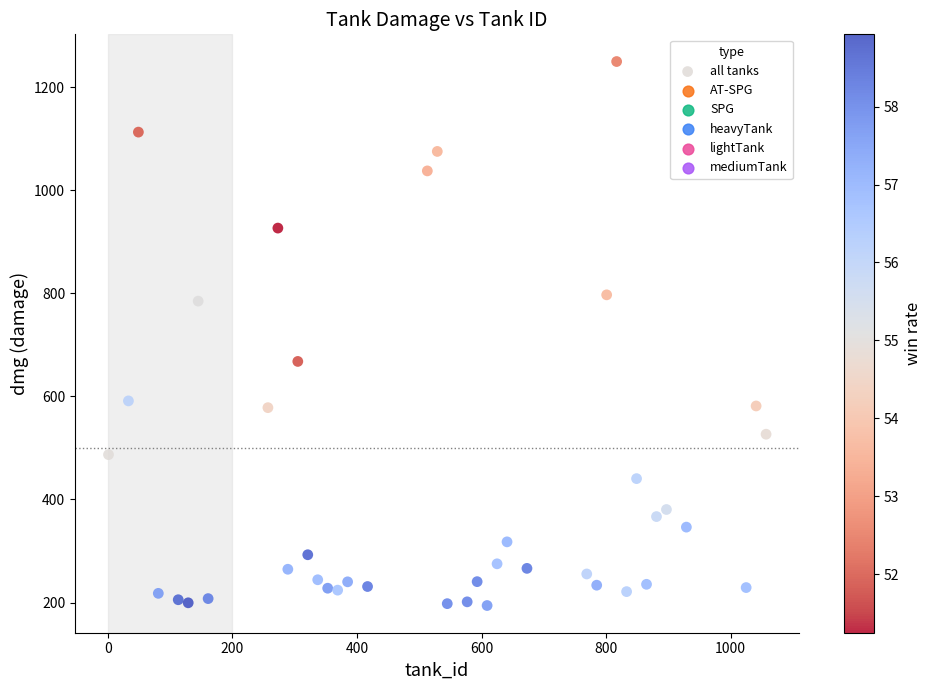

What is the range of Y values (max minus min)?

1055.2